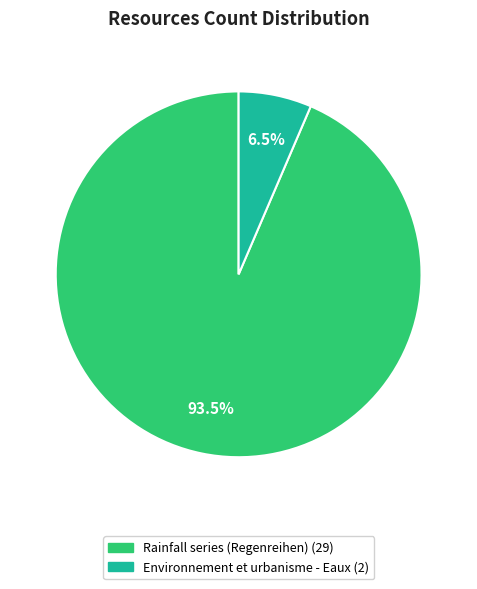

Count the number of slices in the pie.

2